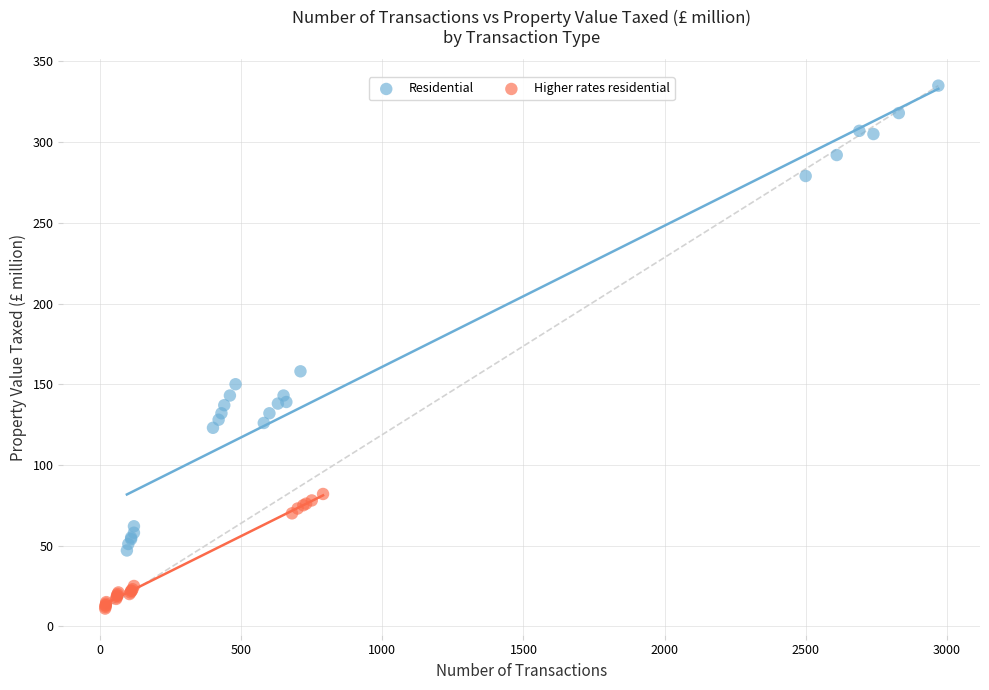

Which series has the widest spread of Y values?

Residential